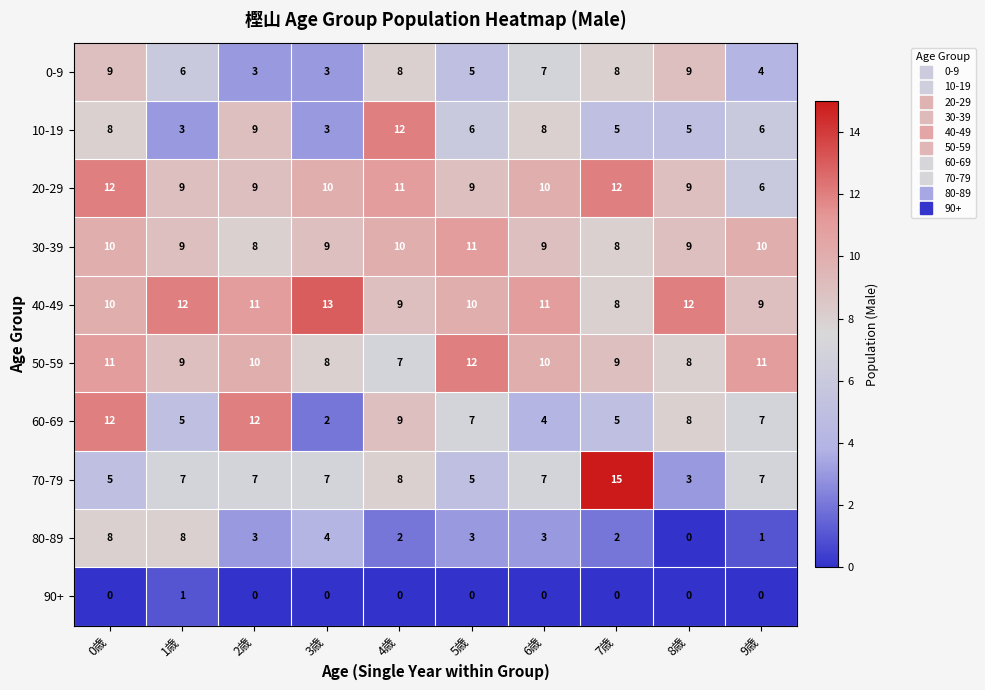

What is the spread (max minus min) of values at 4歳?

12